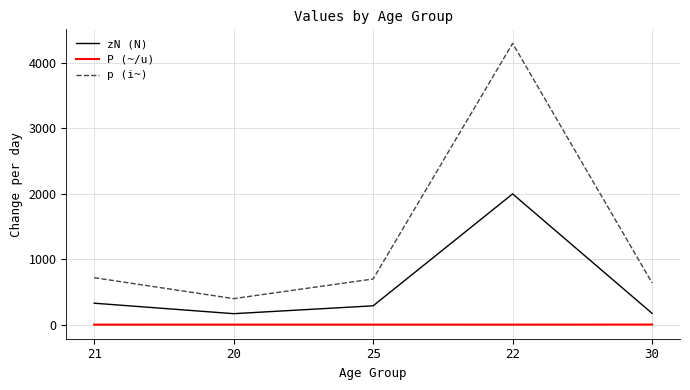

How many interior local valleys does the zN (N) series have?

1